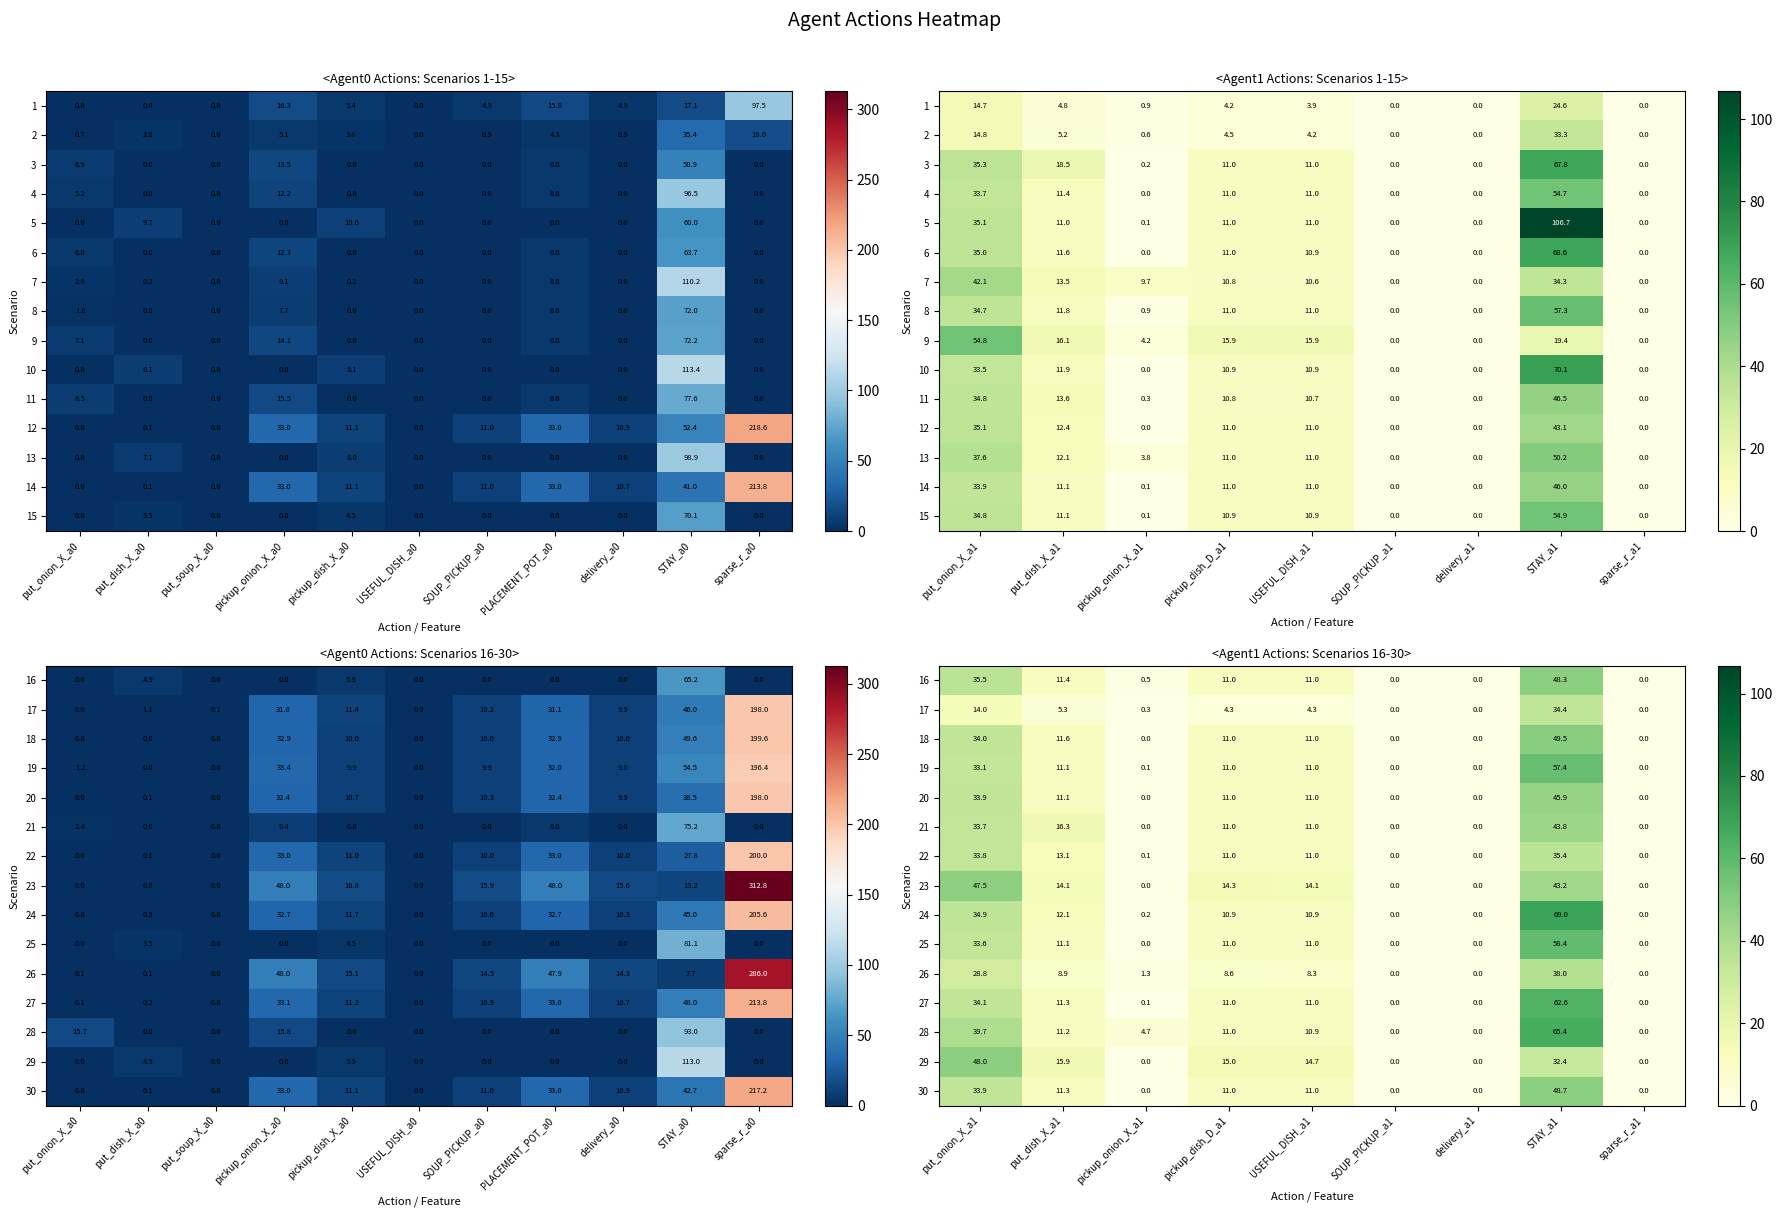

At which category does the chart reach its minimum across all series?

SOUP_PICKUP_a1